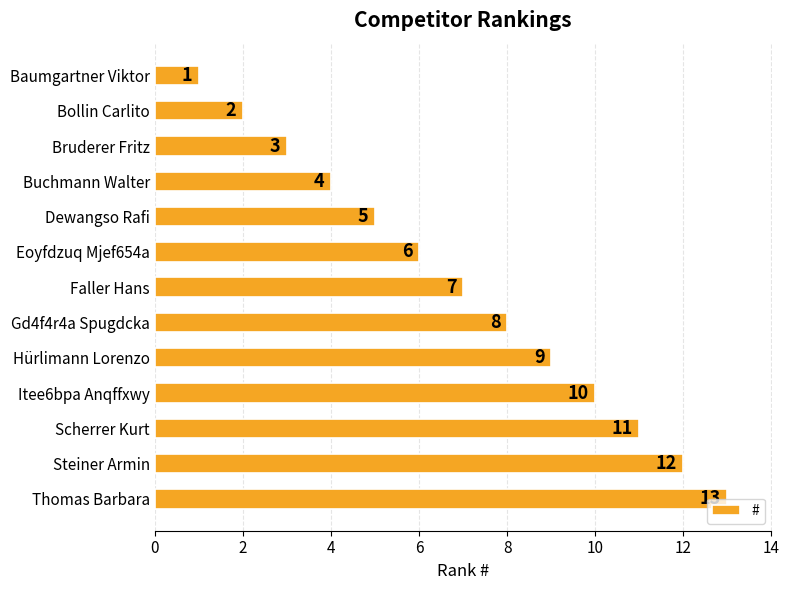

Count the number of categories in the chart.

13